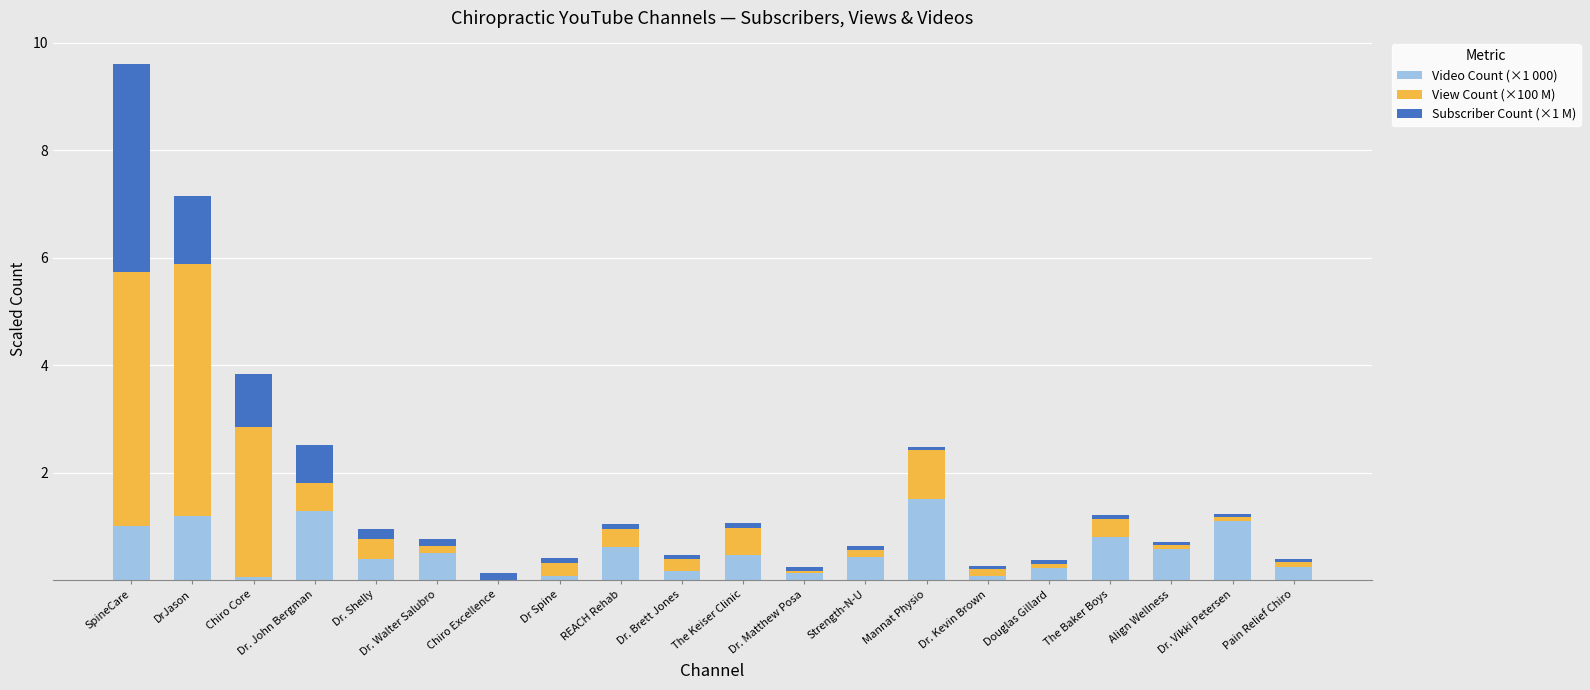

At which label does Video Count (×1 000) reach its peak?

Mannat Physio